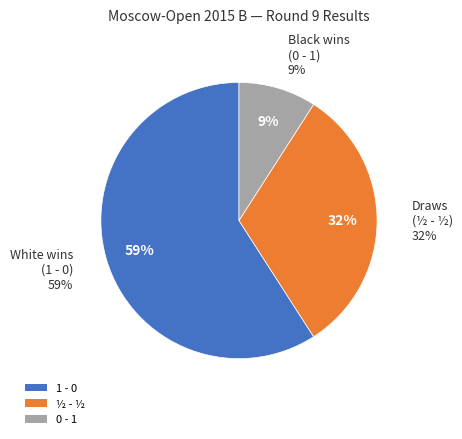

Count the number of slices in the pie.

3